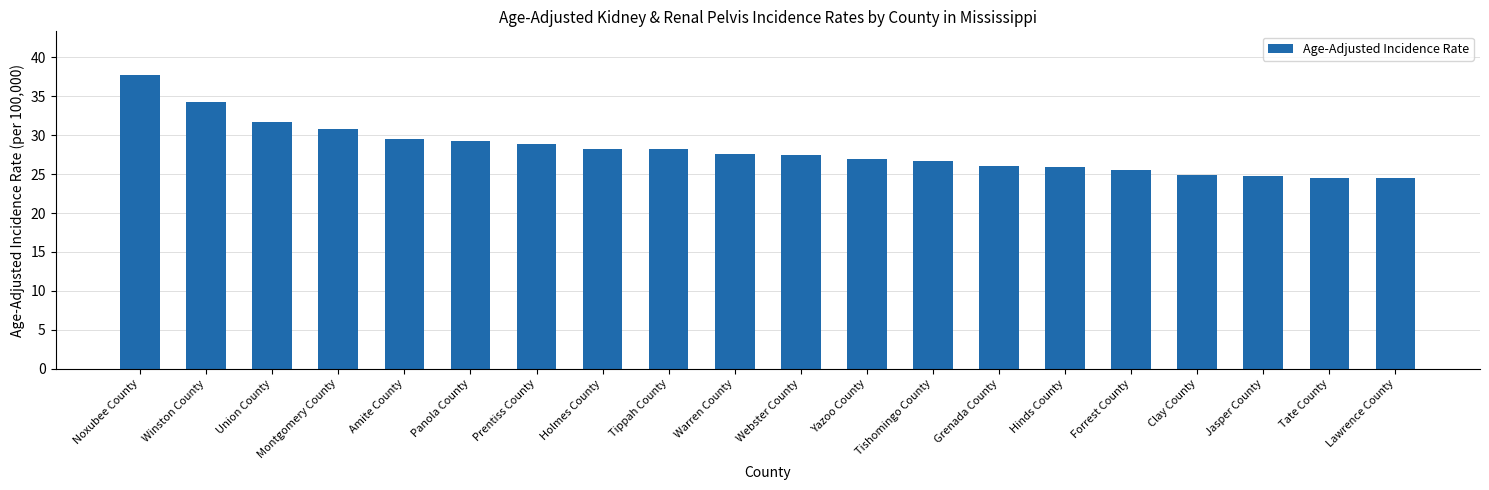

The value at Tate County is 40.1. True or false?

False